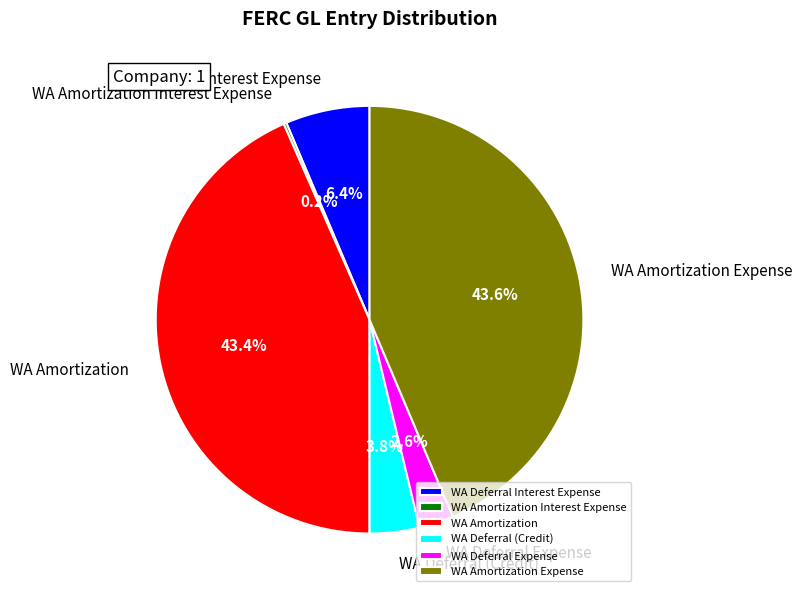

To the nearest percent, what portion does WA Amortization Expense represent?

44%